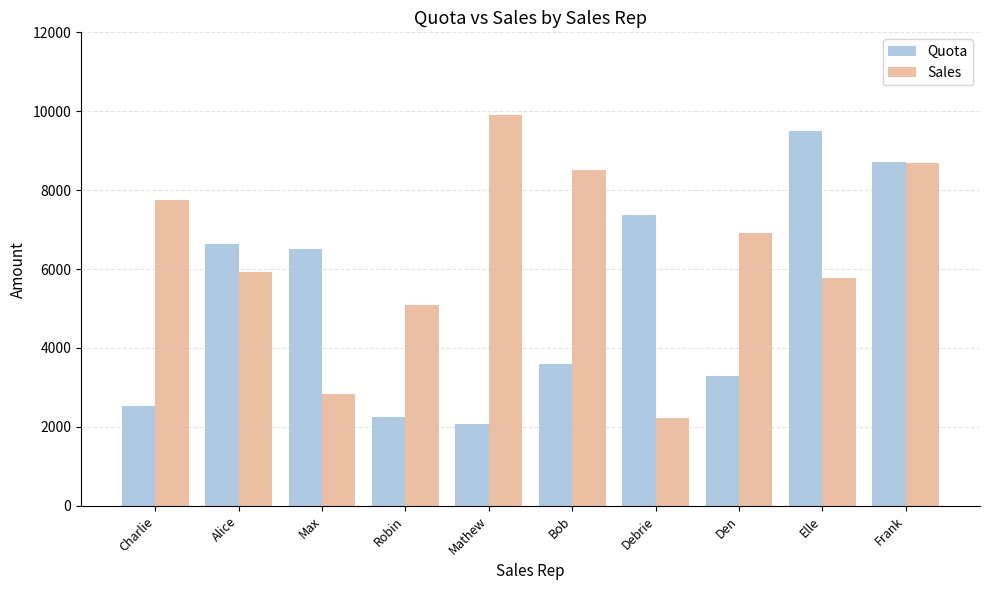

Reading left to right, extract all data points from this chart.

Quota: 2537	6639	6513	2249	2074	3601	7383	3297	9503	8709
Sales: 7739	5929	2823	5093	9905	8510	2228	6917	5773	8690